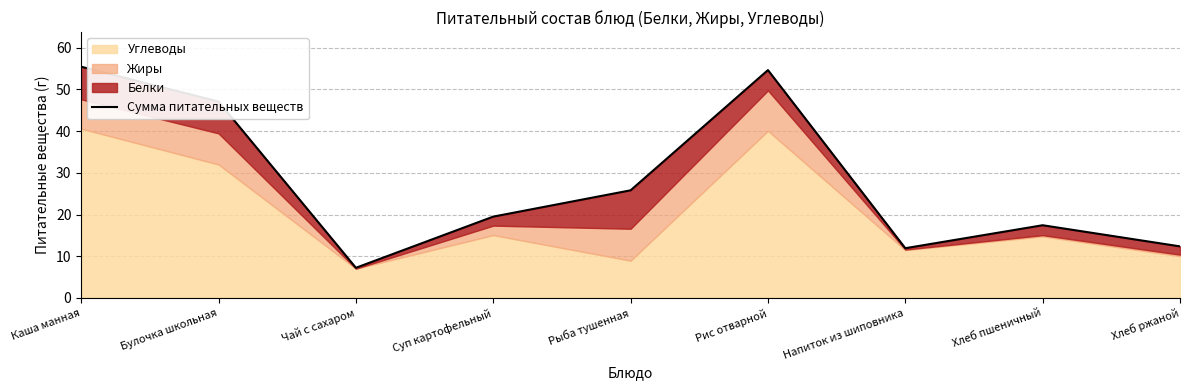

What is the value of the 8th point from the left?

17.4